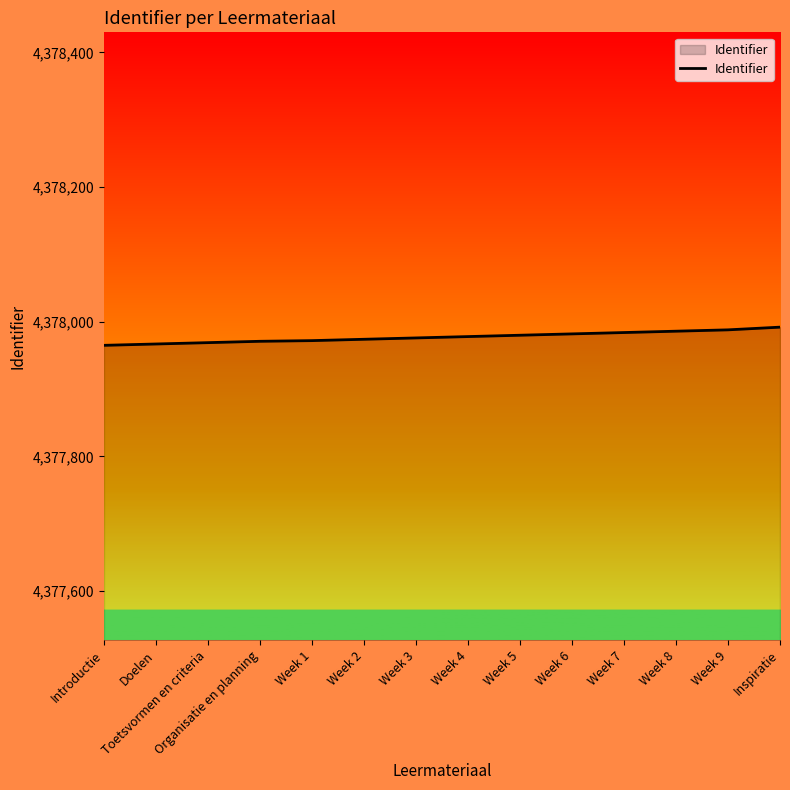

How many lines are shown in the chart?

1